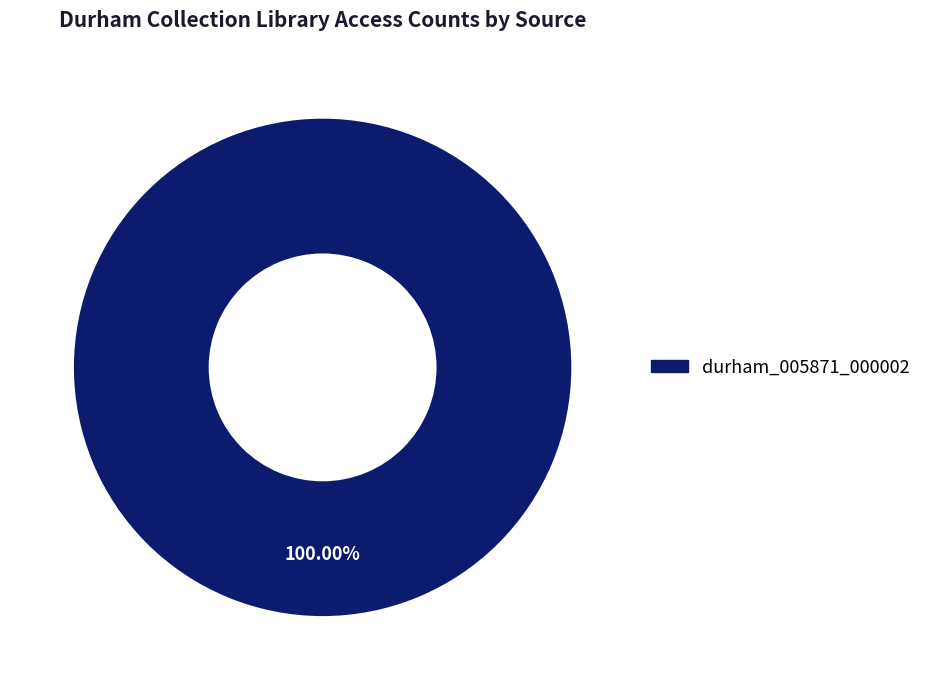

Does any single category account for the majority?

Yes